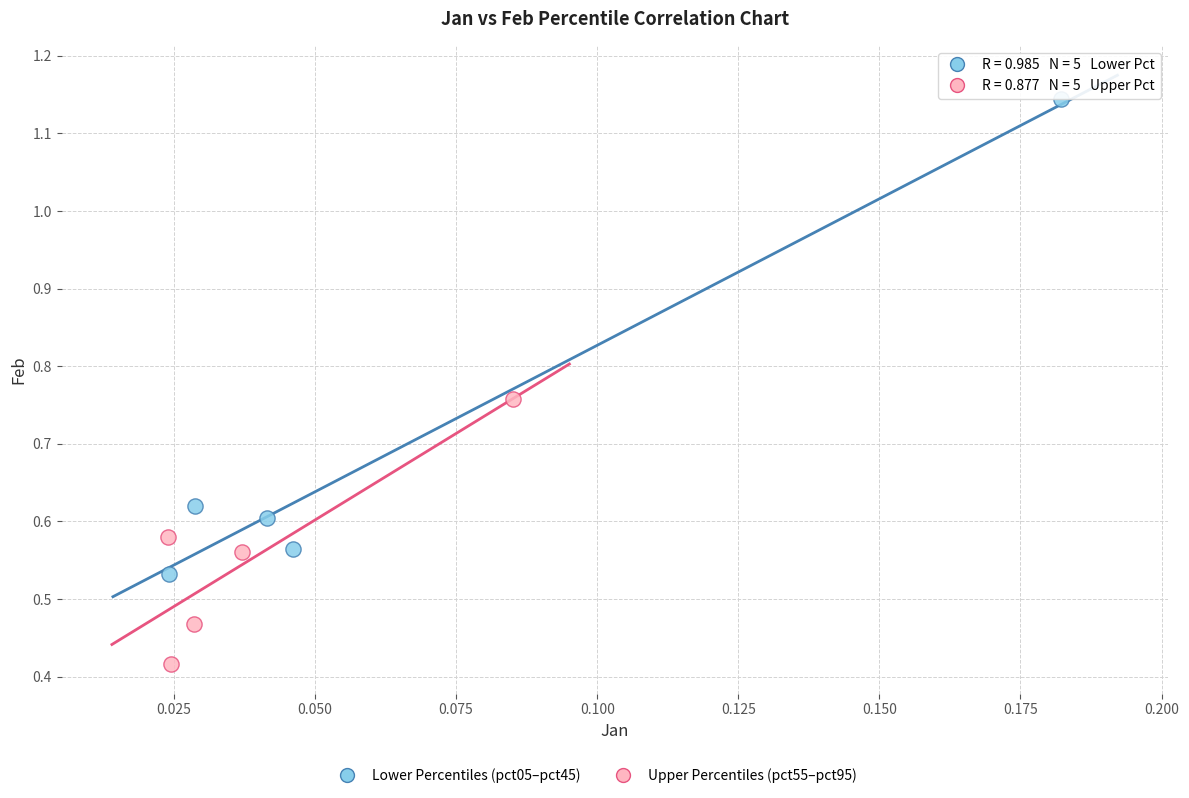

Which series contains the highest Y value?

Lower Percentiles (pct05–pct45)